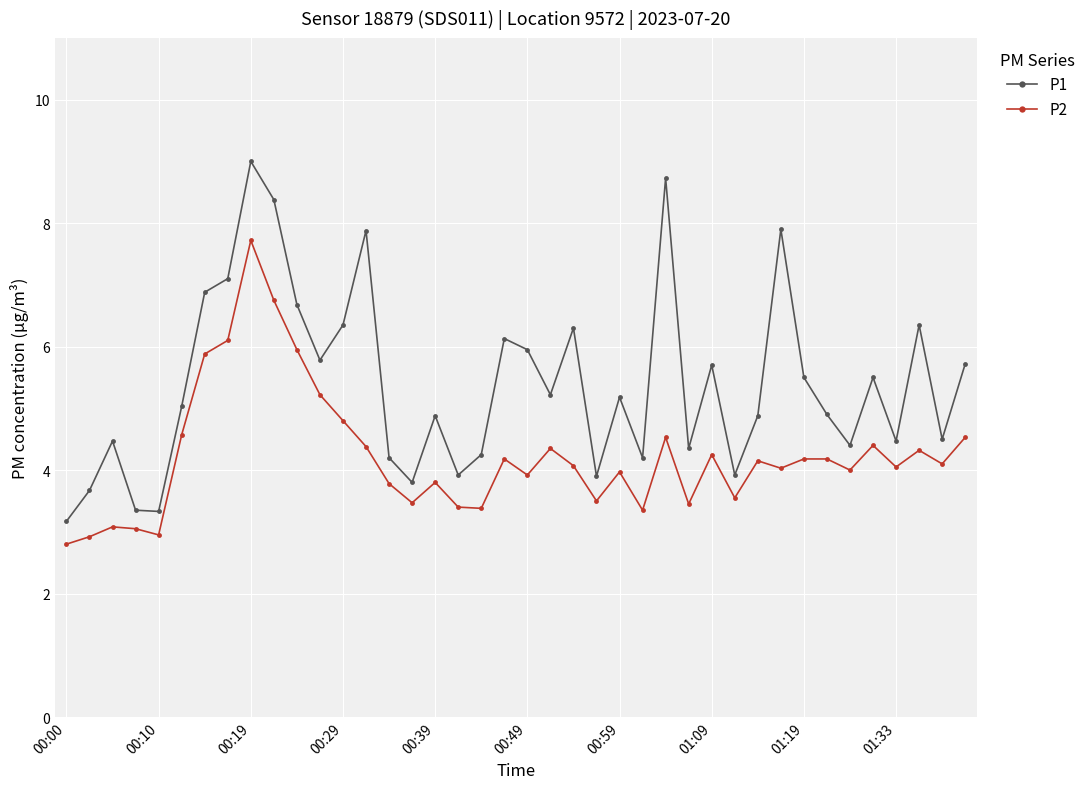

What is the maximum value shown in the chart?

9.0